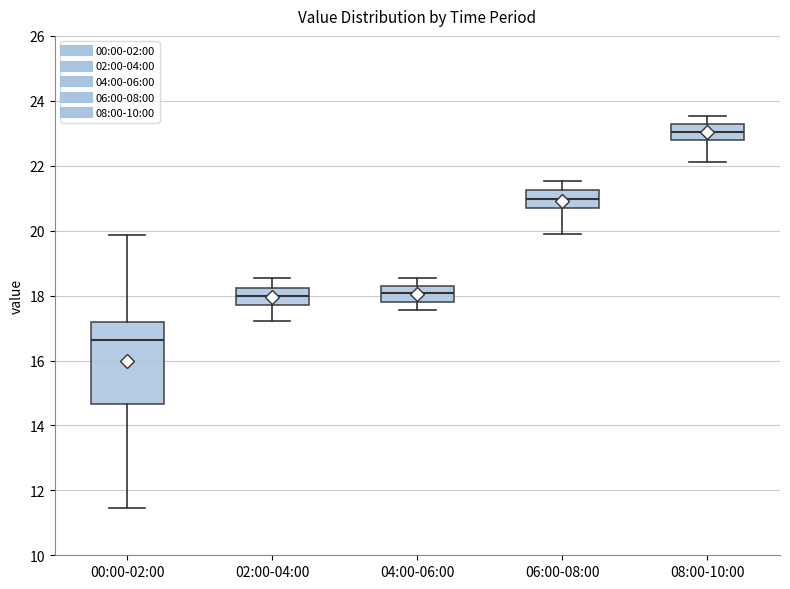

Which box's median line is the lowest?

00:00-02:00